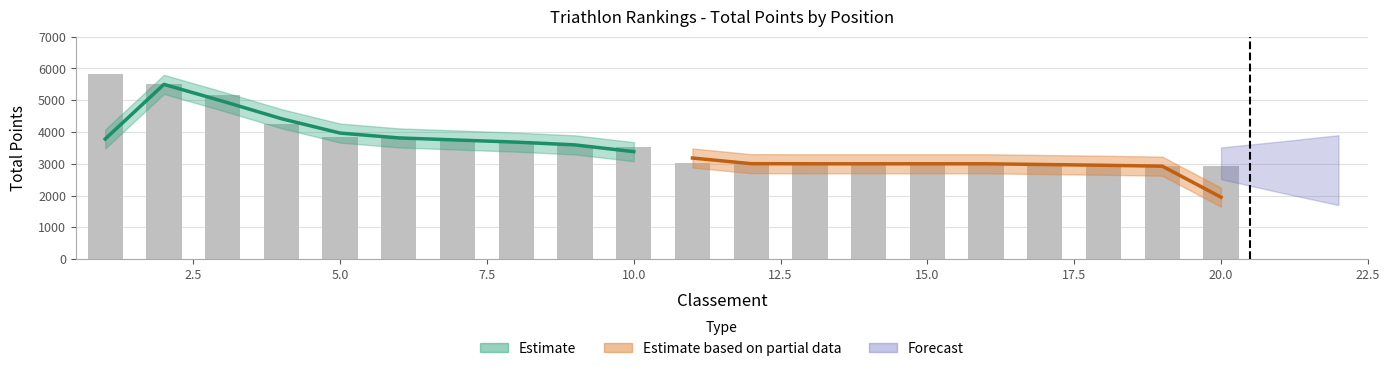

List the labels in order of value, largest first.

1, 2, 3, 4, 5, 6, 7, 8, 9, 10, 11, 12, 13, 14, 15, 16, 17, 18, 19, 20